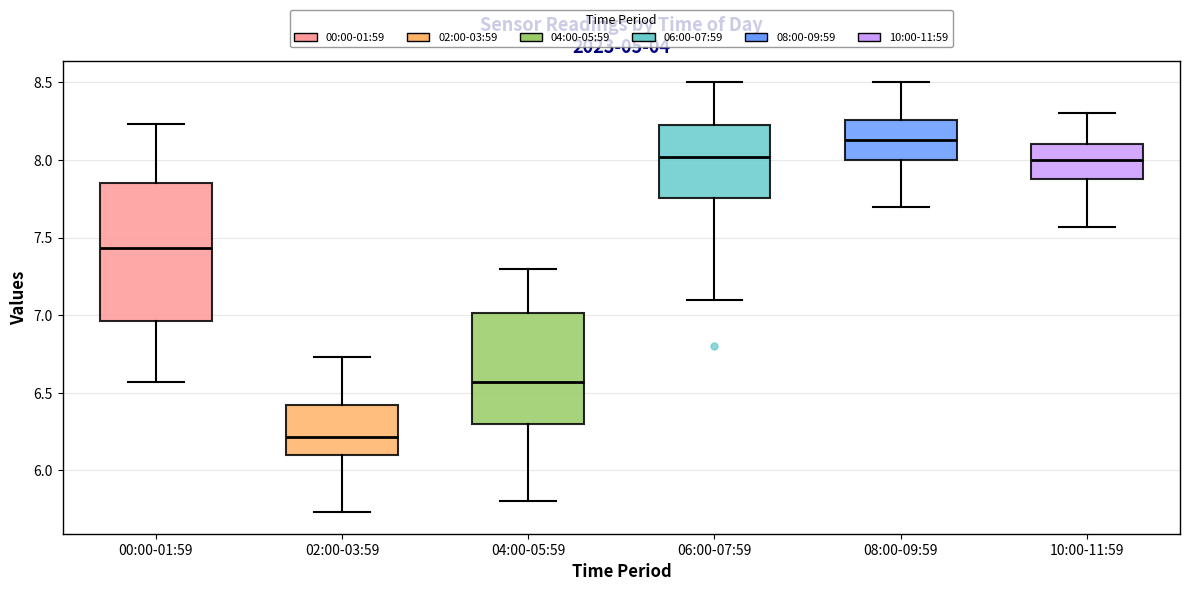

Where is the lower edge of the box for 04:00-05:59 on the y-axis? The values are not printed on the chart, so give them approximately, as read against the axis.

6.30